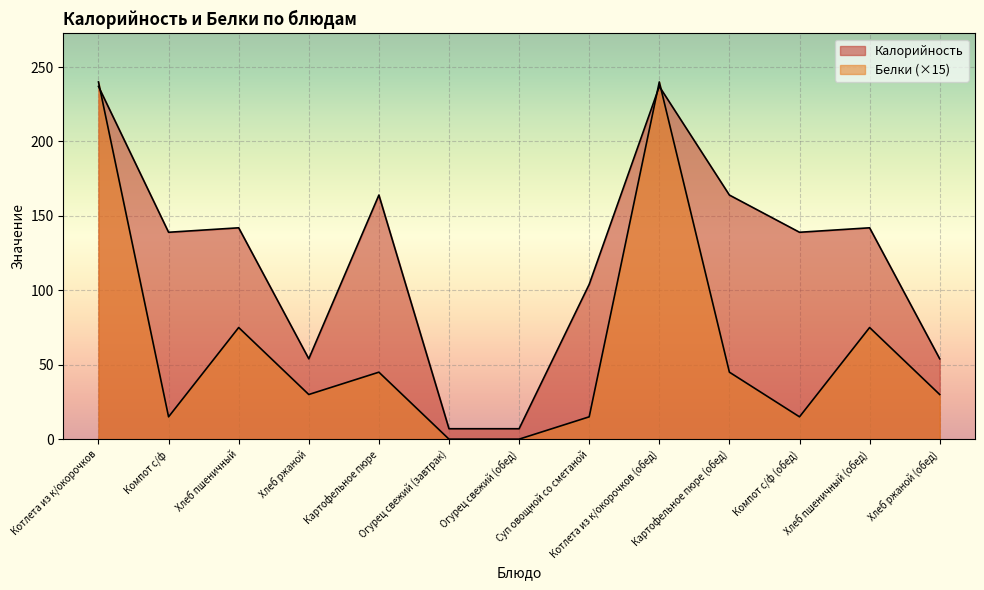

At which label does Калорийность first exceed 139?

Котлета из к/окорочков